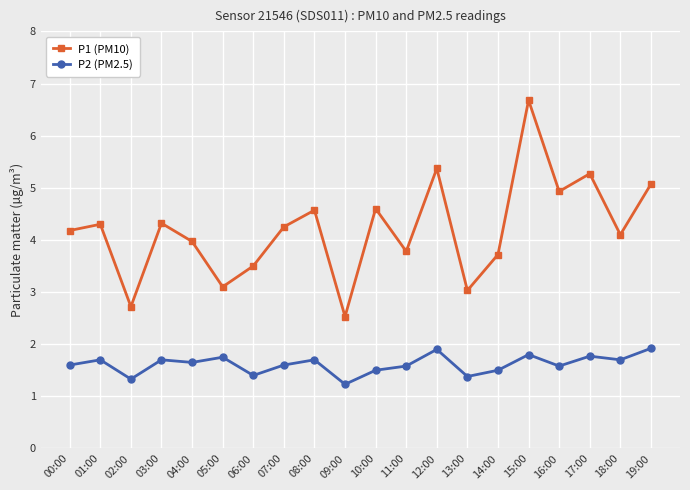

Which series has the widest spread of values?

P1 (PM10)